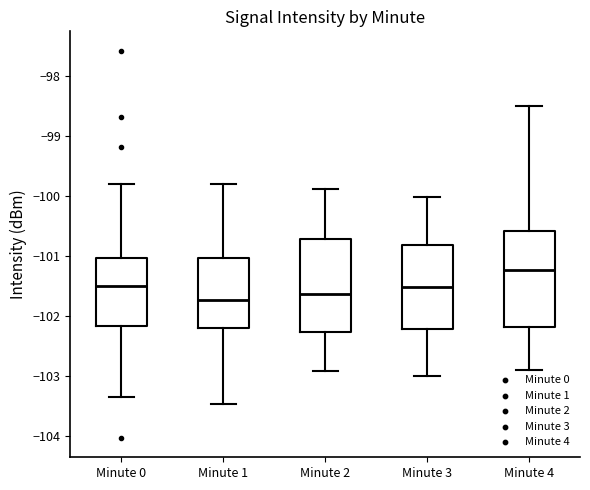

Reading left to right, transcribe this box plot: for each box, give where its median line is, the range the box spans, and where its two whiskers end, as read against the y-axis. The values are not printed on the chart, so give them approximately, as read against the axis.

Minute 0: median -101.5, box -102.2 to -101.0, whiskers -103.3 to -99.8
Minute 1: median -101.7, box -102.2 to -101.0, whiskers -103.5 to -99.8
Minute 2: median -101.6, box -102.3 to -100.7, whiskers -102.9 to -99.9
Minute 3: median -101.5, box -102.2 to -100.8, whiskers -103.0 to -100.0
Minute 4: median -101.2, box -102.2 to -100.6, whiskers -102.9 to -98.5